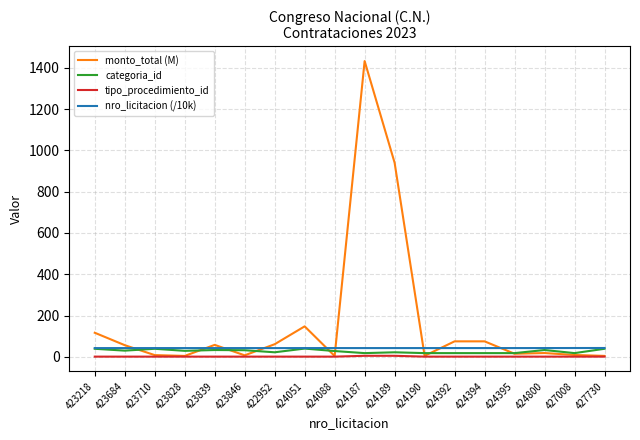

What are all the series names shown in the legend?

monto_total (M), categoria_id, tipo_procedimiento_id, nro_licitacion (/10k)